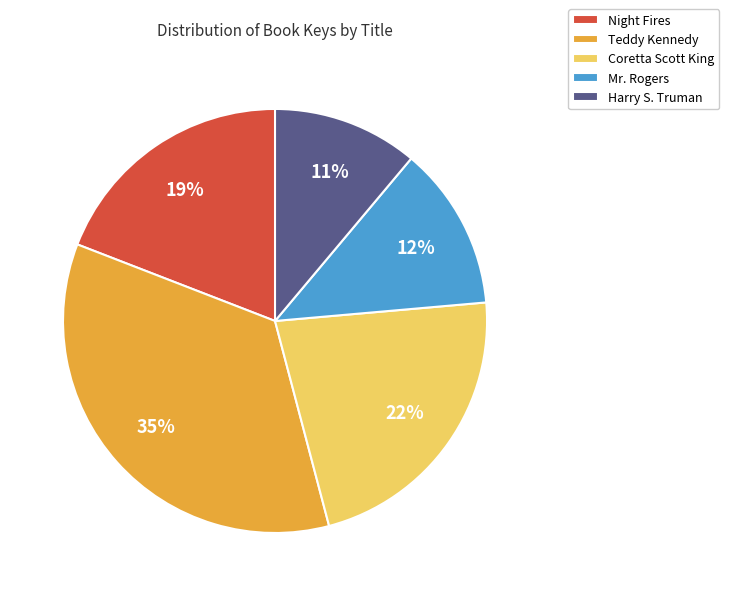

Is the sum of Coretta Scott King and Teddy Kennedy greater than half?

Yes